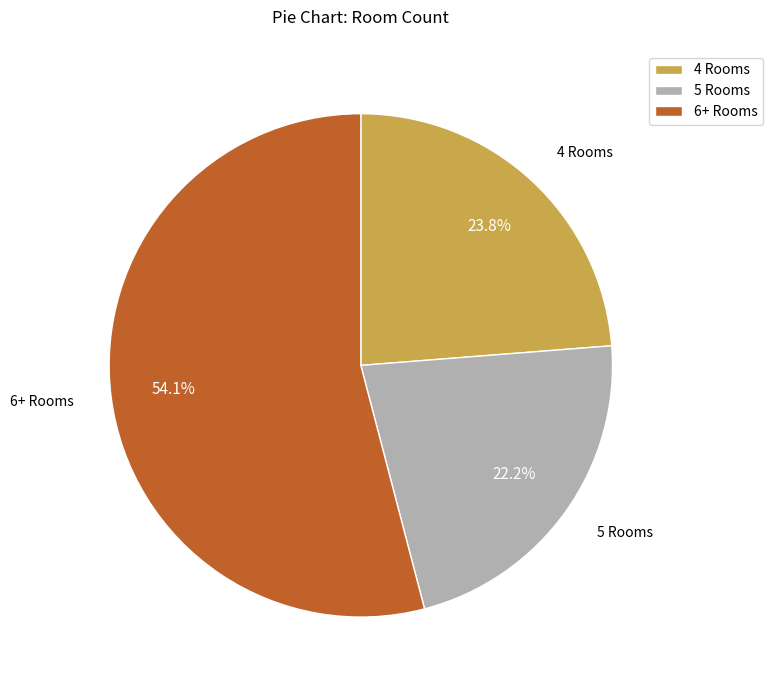

Is there a majority slice in this chart?

Yes